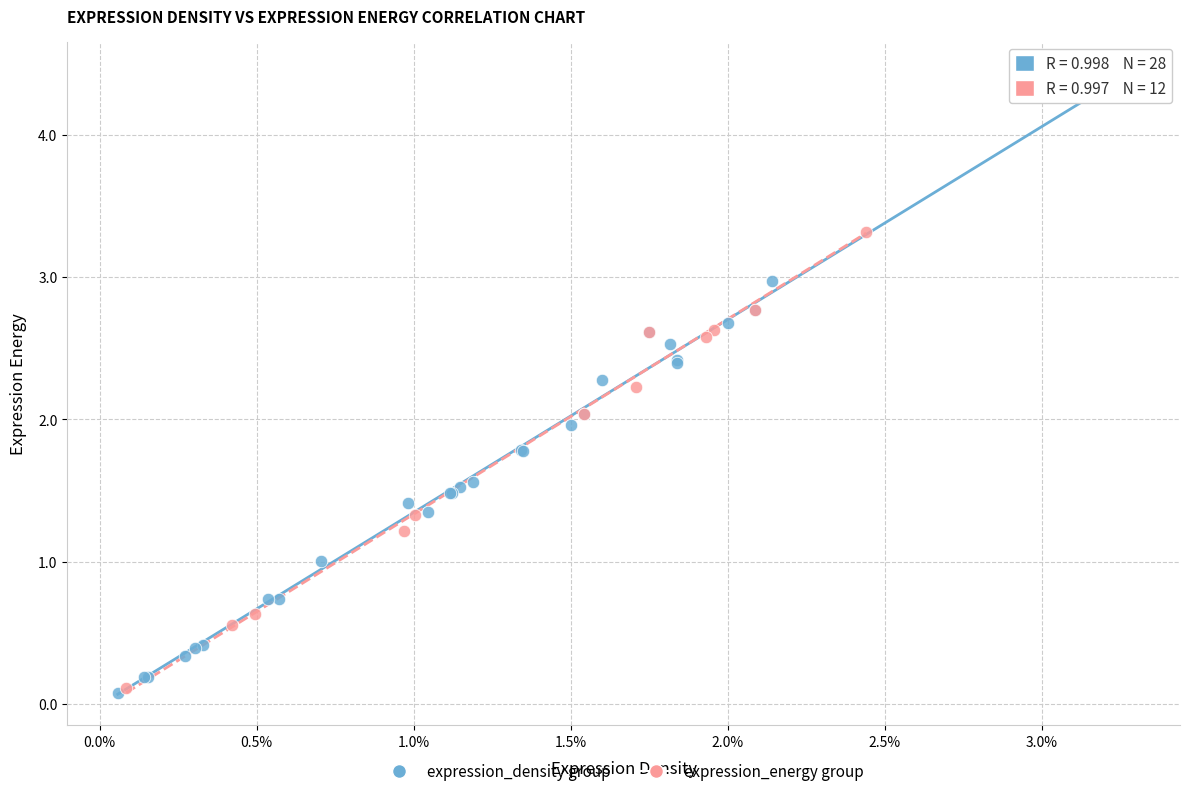

What are all the series names shown in the legend?

expression_density group, expression_energy group